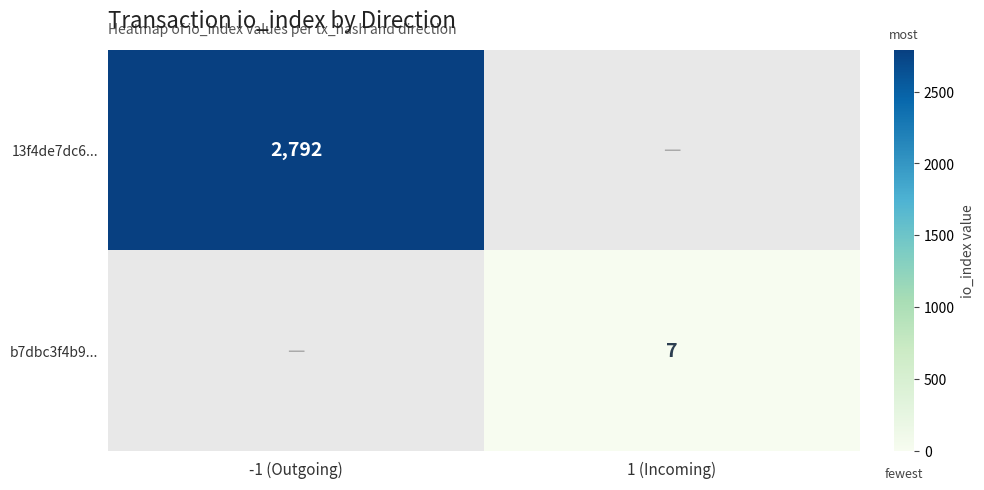

True or false: b7dbc3f4b9... has a value of 7 at 1 (Incoming).

True